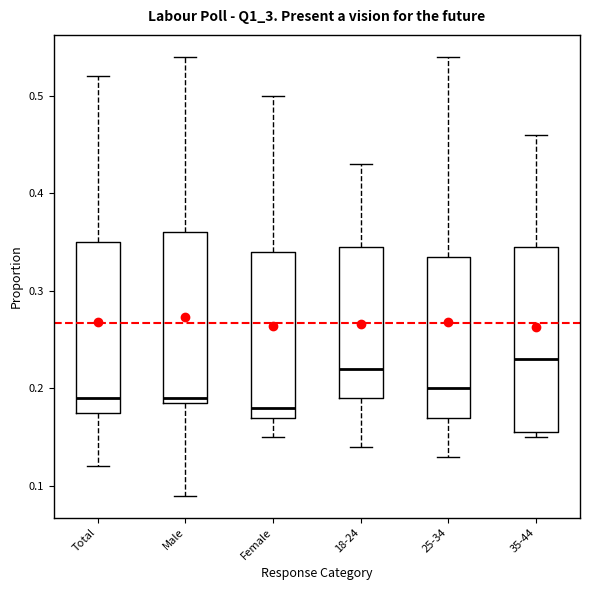

Reading left to right, transcribe this box plot: for each box, give where its median line is, the range the box spans, and where its two whiskers end, as read against the y-axis. The values are not printed on the chart, so give them approximately, as read against the axis.

Total: median 0.19, box 0.18 to 0.35, whiskers 0.12 to 0.52
Male: median 0.19 (just above the box's lower edge), box 0.19 to 0.36, whiskers 0.09 to 0.54
Female: median 0.18, box 0.17 to 0.34, whiskers 0.15 to 0.50
18-24: median 0.22, box 0.19 to 0.35, whiskers 0.14 to 0.43
25-34: median 0.20, box 0.17 to 0.34, whiskers 0.13 to 0.54
35-44: median 0.23, box 0.16 to 0.35, whiskers 0.15 to 0.46